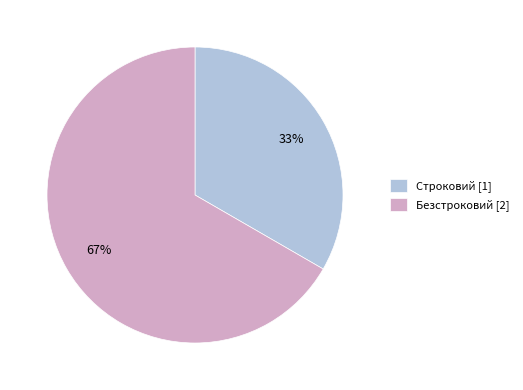

The Безстроковий slice represents 57% of the pie. True or false?

False